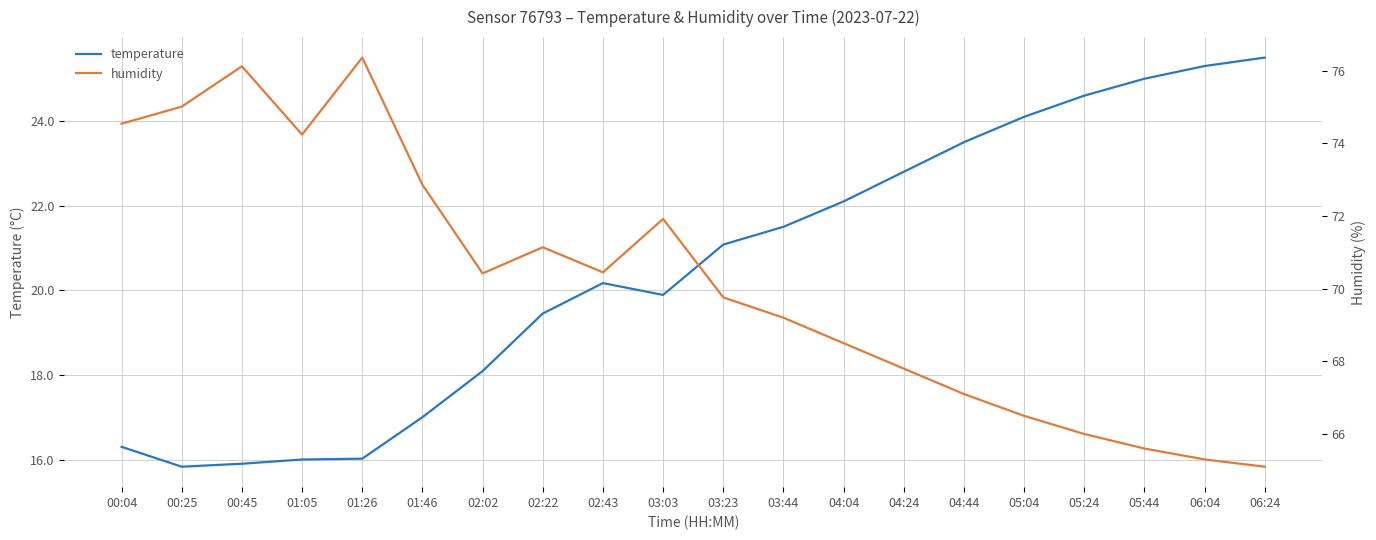

What is the difference between the maximum and second lowest values in the temperature series?

9.6